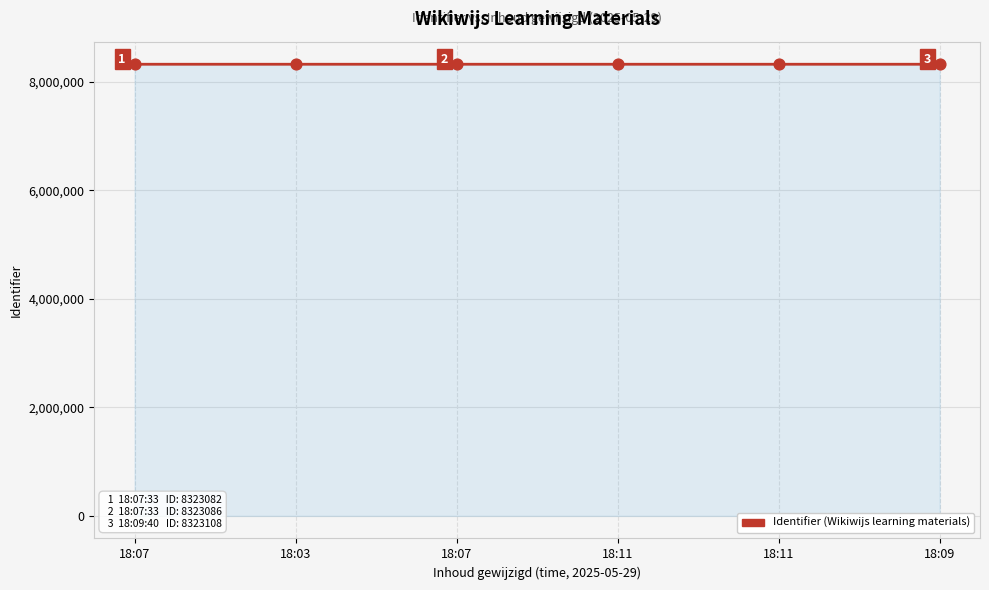

Which has a higher value, 18:07 or 18:03?

18:03